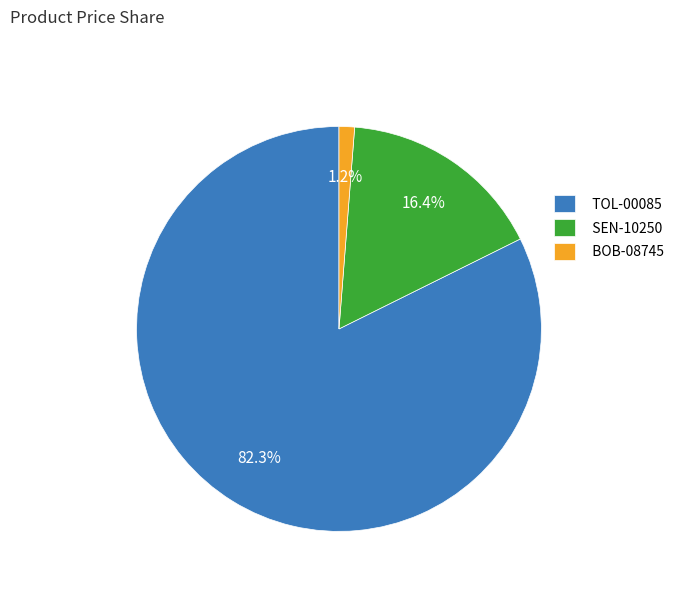

Which slice is the largest?

TOL-00085